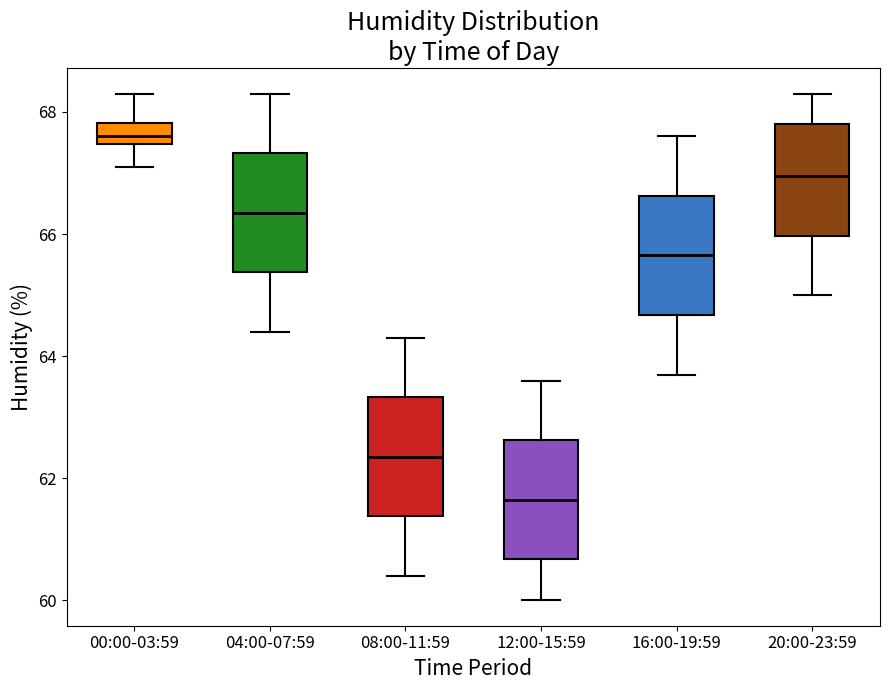

Reading left to right, transcribe this box plot: for each box, give where its median line is, the range the box spans, and where its two whiskers end, as read against the y-axis. The values are not printed on the chart, so give them approximately, as read against the axis.

00:00-03:59: median 67.6, box 67.4 to 67.8, whiskers 67.2 to 68.4
04:00-07:59: median 66.4, box 65.4 to 67.4, whiskers 64.4 to 68.4
08:00-11:59: median 62.4, box 61.4 to 63.4, whiskers 60.4 to 64.4
12:00-15:59: median 61.6, box 60.6 to 62.6, whiskers 60.0 to 63.6
16:00-19:59: median 65.6, box 64.6 to 66.6, whiskers 63.8 to 67.6
20:00-23:59: median 67.0, box 66.0 to 67.8, whiskers 65.0 to 68.4